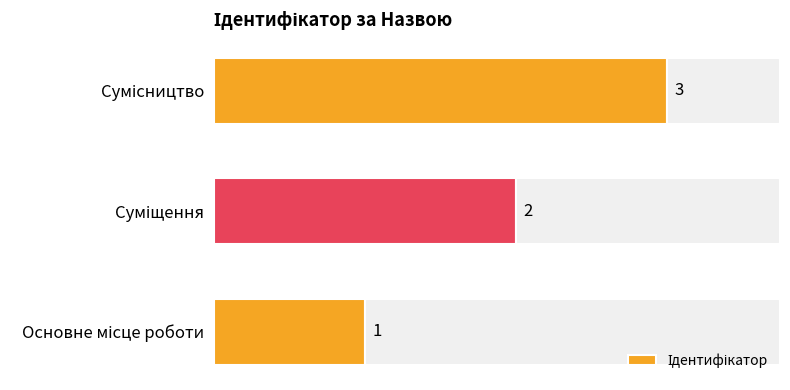

What is the difference between the maximum and minimum values?

2